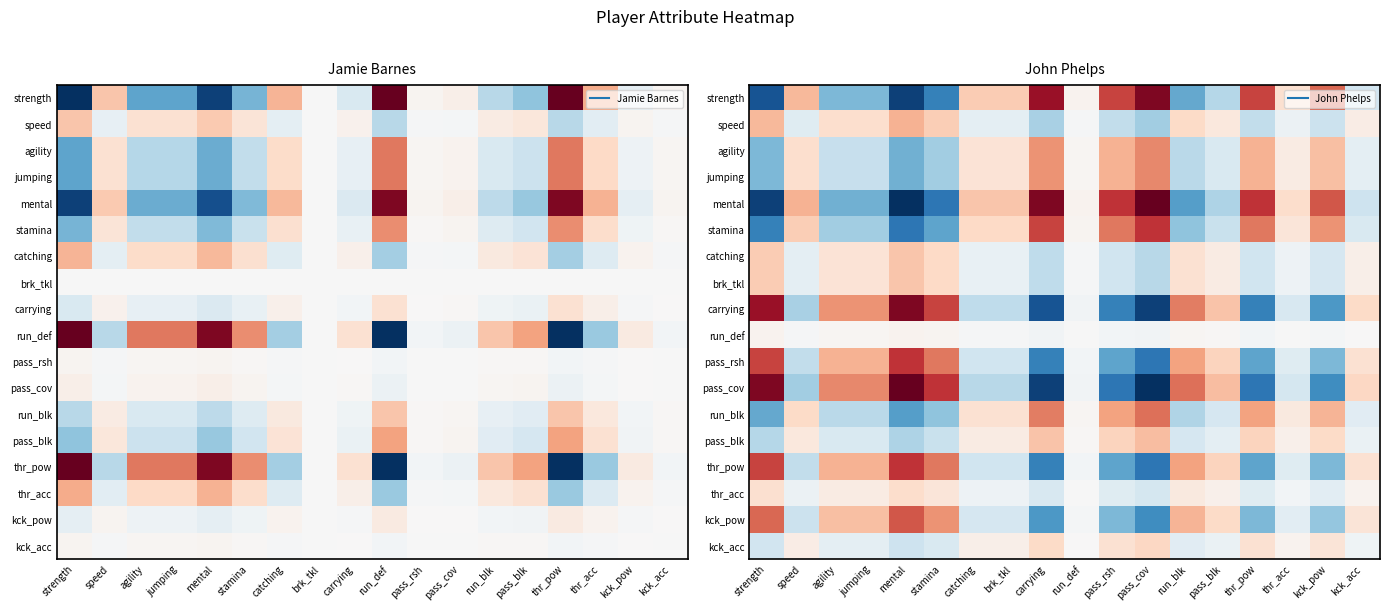

What is the greatest value displayed?

1.0